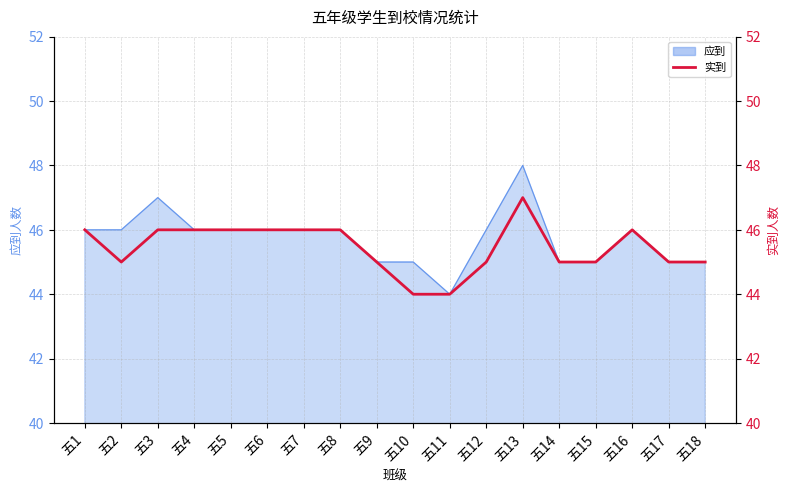

True or false: there are more than 1 points higher than both neighbors.

True